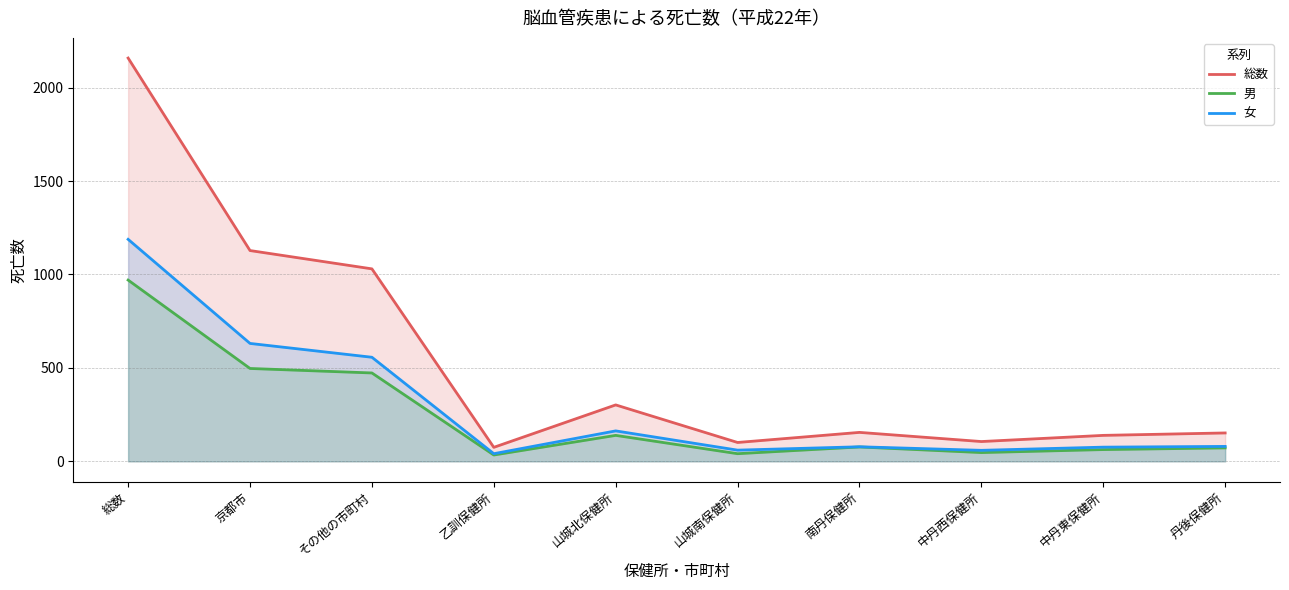

Is it true that 総数 equals 2158 at 総数?

True